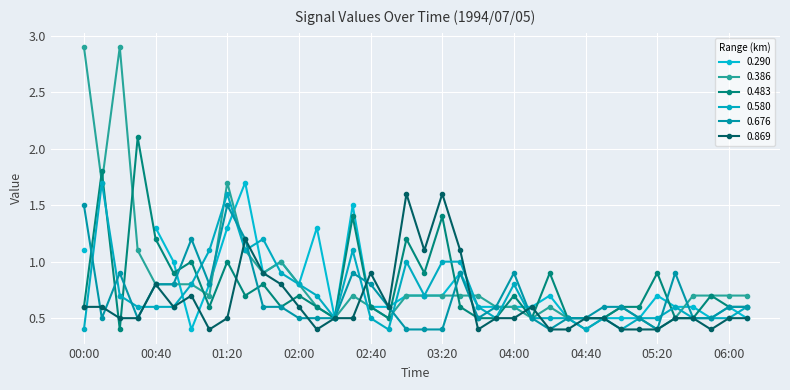

Does the chart display data point markers on the line(s)?

Yes